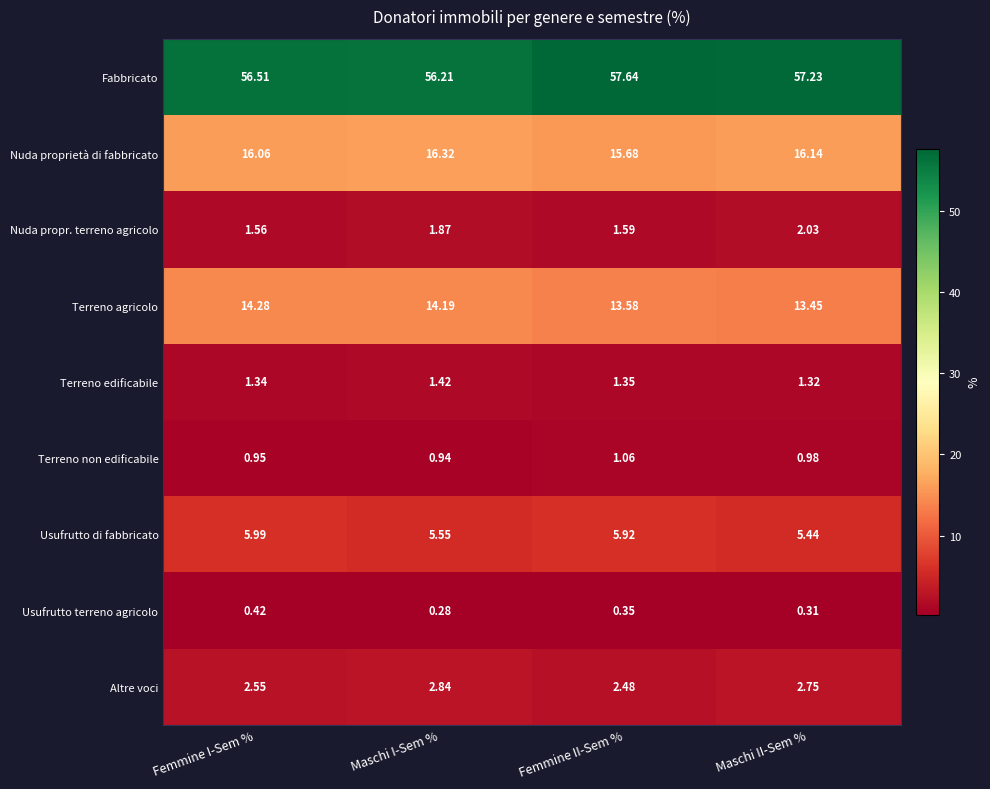

Between Femmine I-Sem % and Maschi II-Sem %, which series saw the biggest shift?

Terreno agricolo